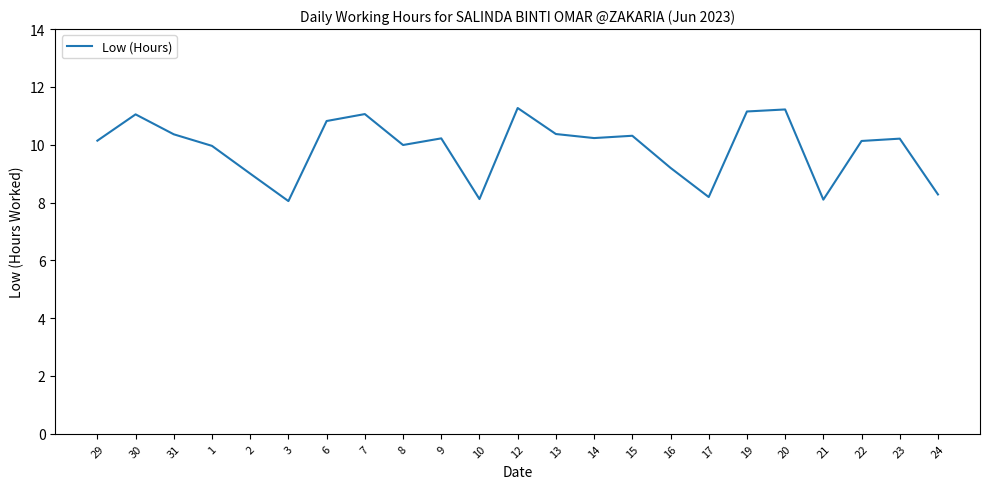

True or false: the data shows 11.1 at 30.

True